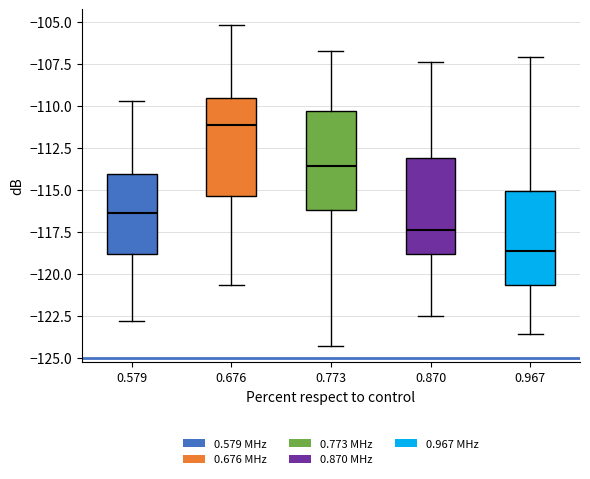

Reading left to right, read every box against the y-axis: the position of its median line, the range the box covers, and the ends of its whiskers. The values are not printed on the chart, so give them approximately, as read against the axis.

0.579: median -116.5, box -119.0 to -114.0, whiskers -123.0 to -109.5
0.676: median -111.0, box -115.5 to -109.5, whiskers -120.5 to -105.0
0.773: median -113.5, box -116.0 to -110.5, whiskers -124.5 to -106.5
0.870: median -117.5, box -119.0 to -113.0, whiskers -122.5 to -107.5
0.967: median -118.5, box -120.5 to -115.0, whiskers -123.5 to -107.0